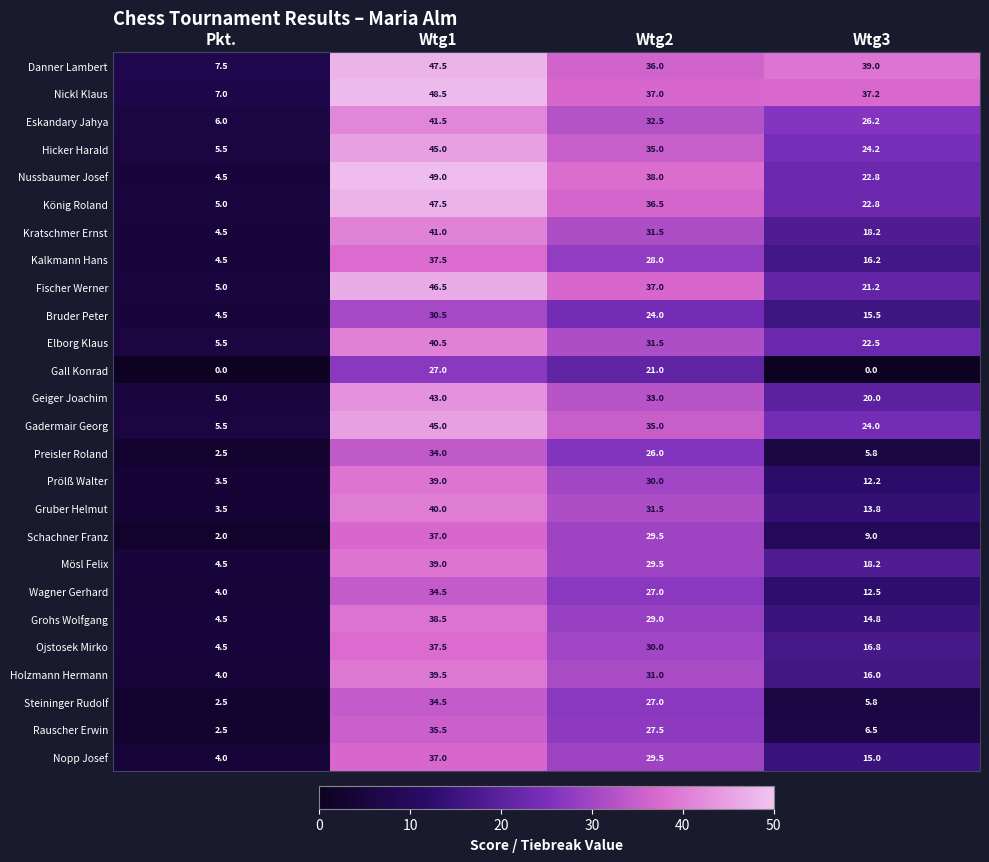

What is the difference between the maximum and second lowest values in the Gall Konrad series?

27.0